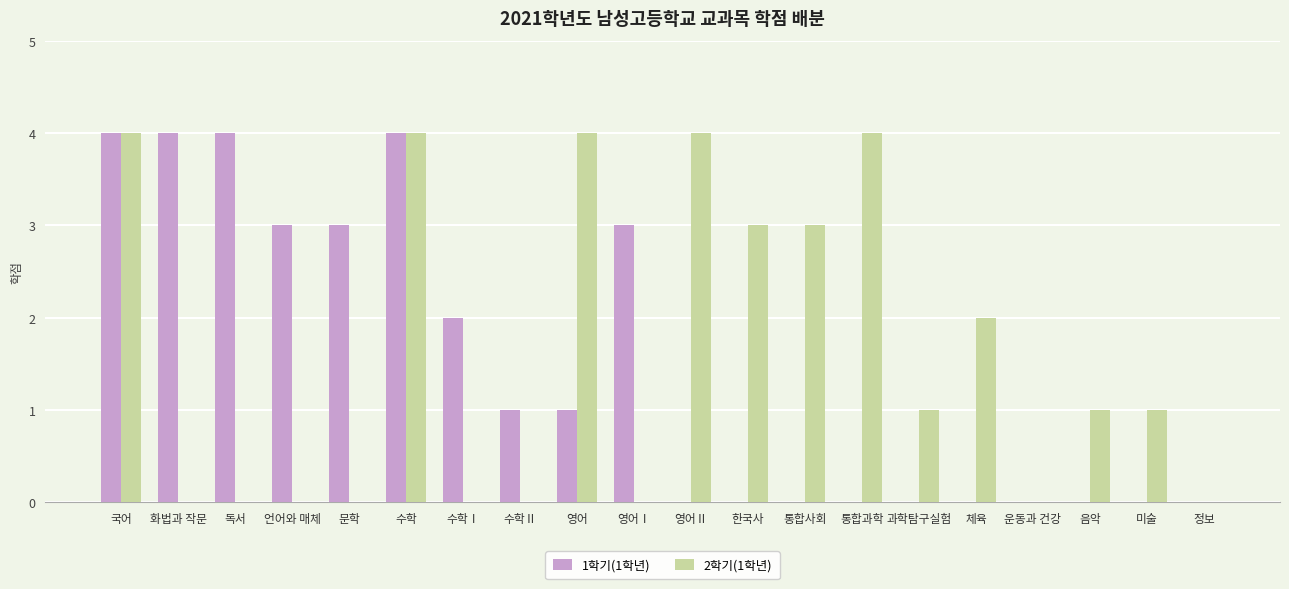

What is the maximum value shown in the chart?

4